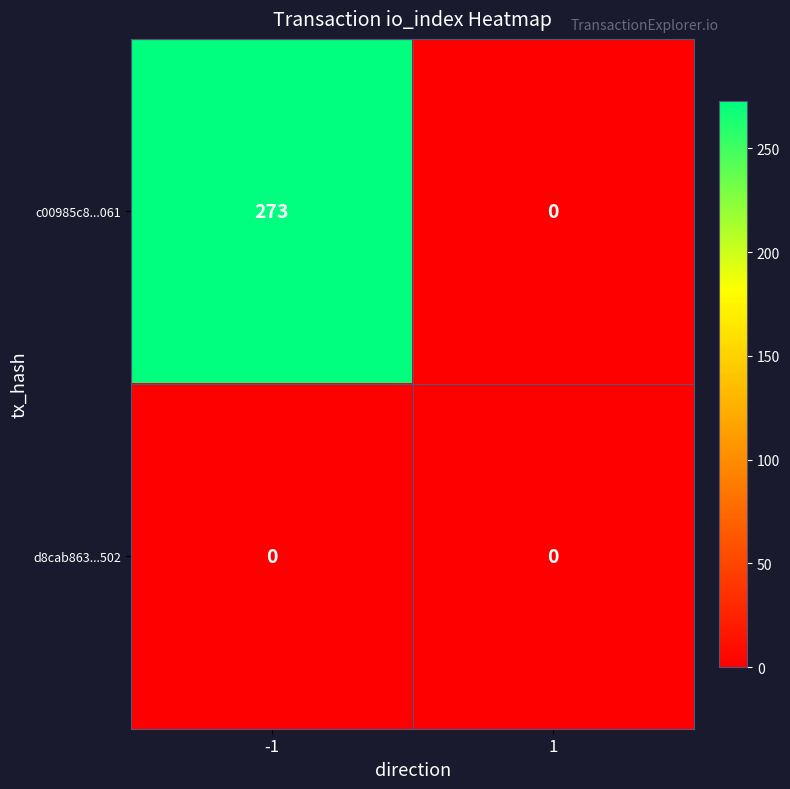

Which series has the widest spread of values?

c00985c8...061